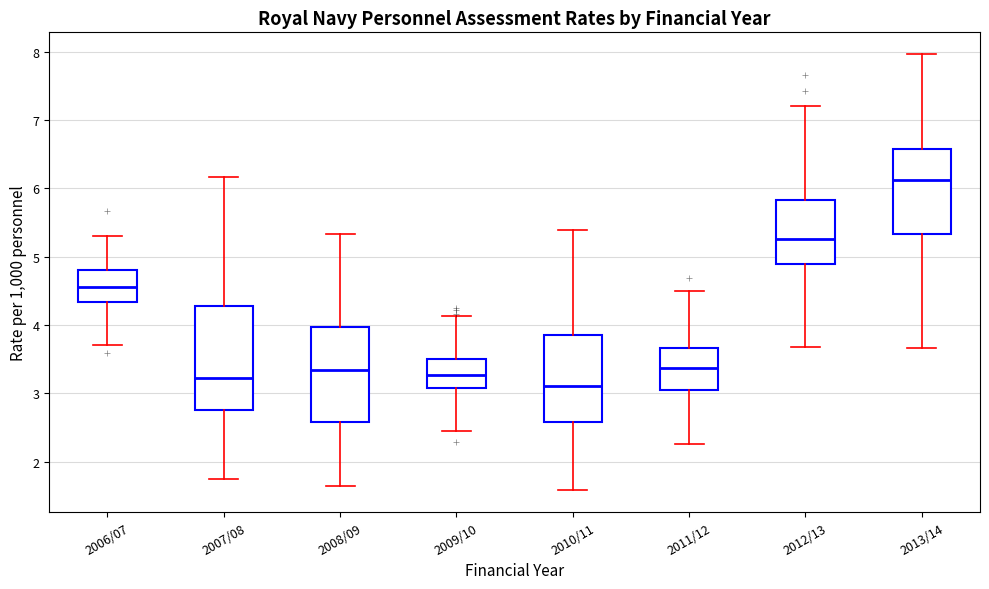

Reading left to right, transcribe this box plot: for each box, give where its median line is, the range the box spans, and where its two whiskers end, as read against the y-axis. The values are not printed on the chart, so give them approximately, as read against the axis.

2006/07: median 4.6, box 4.3 to 4.8, whiskers 3.7 to 5.3
2007/08: median 3.2, box 2.8 to 4.3, whiskers 1.7 to 6.2
2008/09: median 3.3, box 2.6 to 4.0, whiskers 1.6 to 5.3
2009/10: median 3.3, box 3.1 to 3.5, whiskers 2.4 to 4.1
2010/11: median 3.1, box 2.6 to 3.9, whiskers 1.6 to 5.4
2011/12: median 3.4, box 3.0 to 3.7, whiskers 2.3 to 4.5
2012/13: median 5.3, box 4.9 to 5.8, whiskers 3.7 to 7.2
2013/14: median 6.1, box 5.3 to 6.6, whiskers 3.7 to 8.0